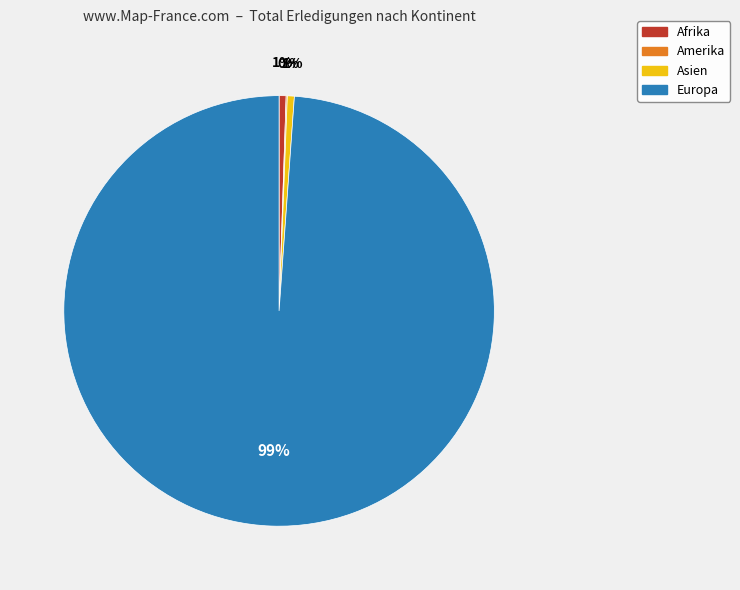

Which category has the biggest portion of the pie?

Europa